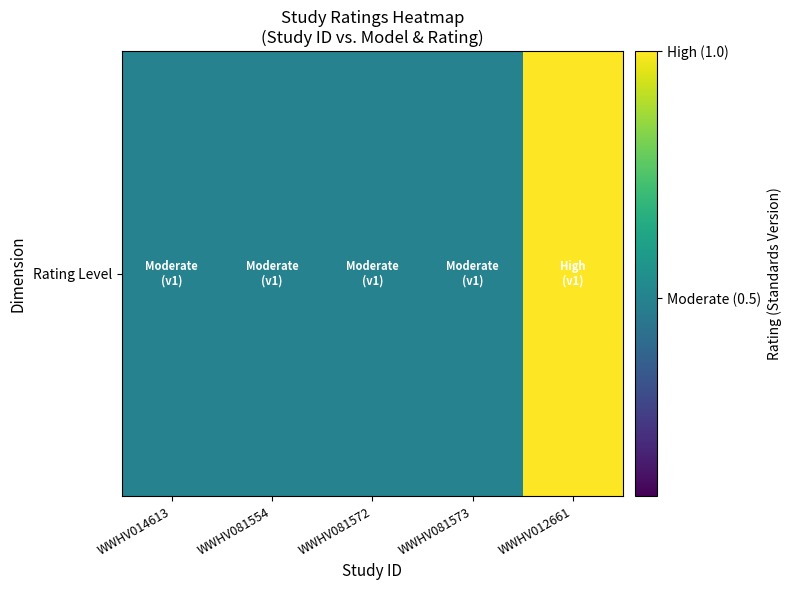

Read the value at WWHV012661.

1.0